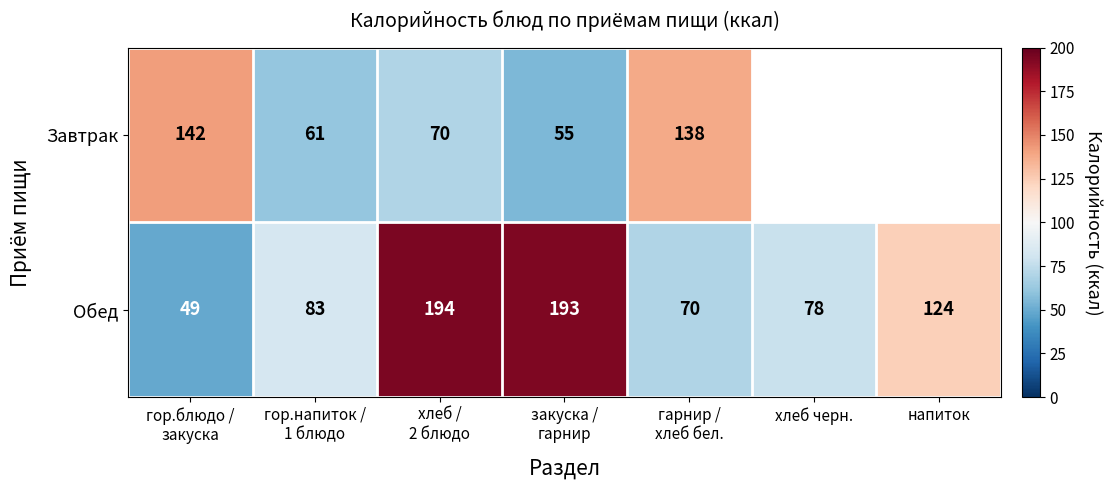

How many categories are shown in the chart?

7